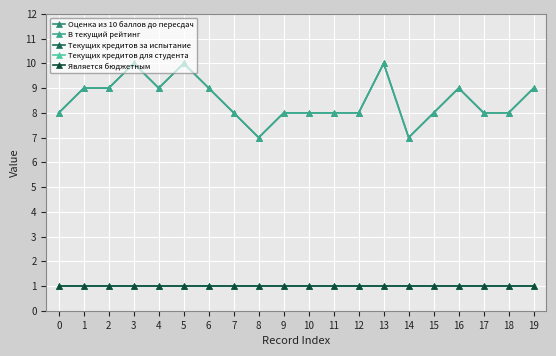

At which category is the sum across all series the highest?

3